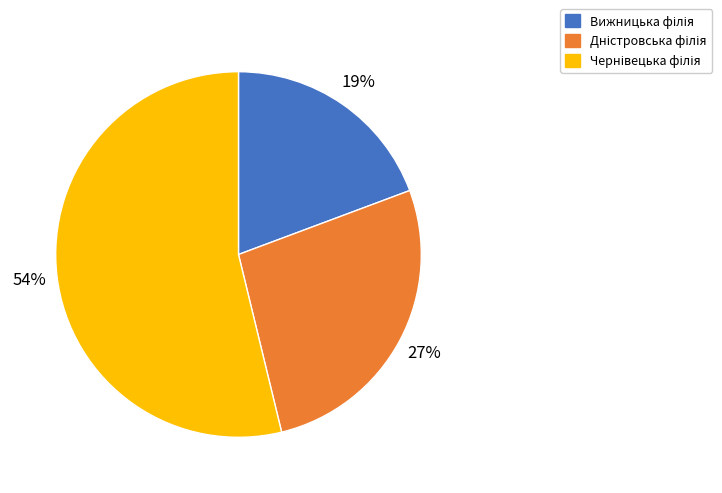

To the nearest percent, what is the average slice percentage?

33%